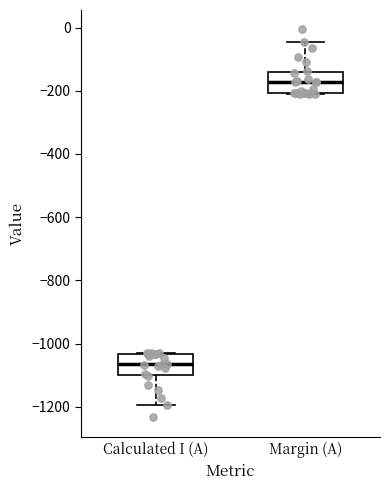

Which box has the lowest median line?

Calculated I (A)